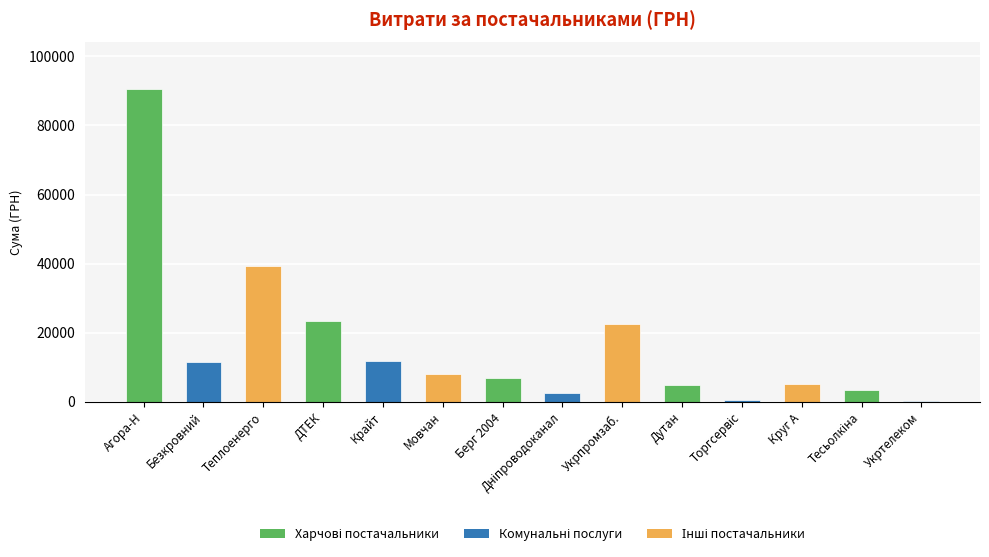

True or false: the data shows 11887.2 at Крайт.

True